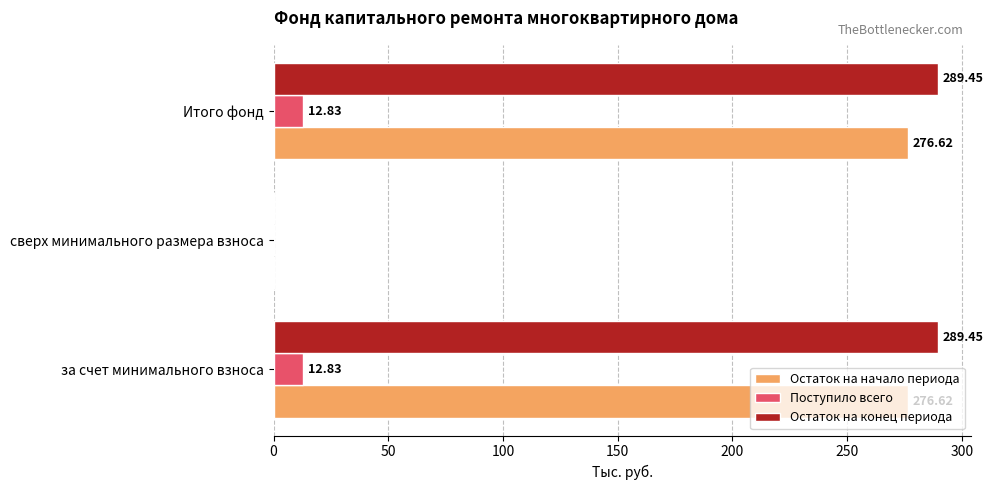

Which series changed the most between сверх минимального размера взноса and Итого фонд?

Остаток на конец периода